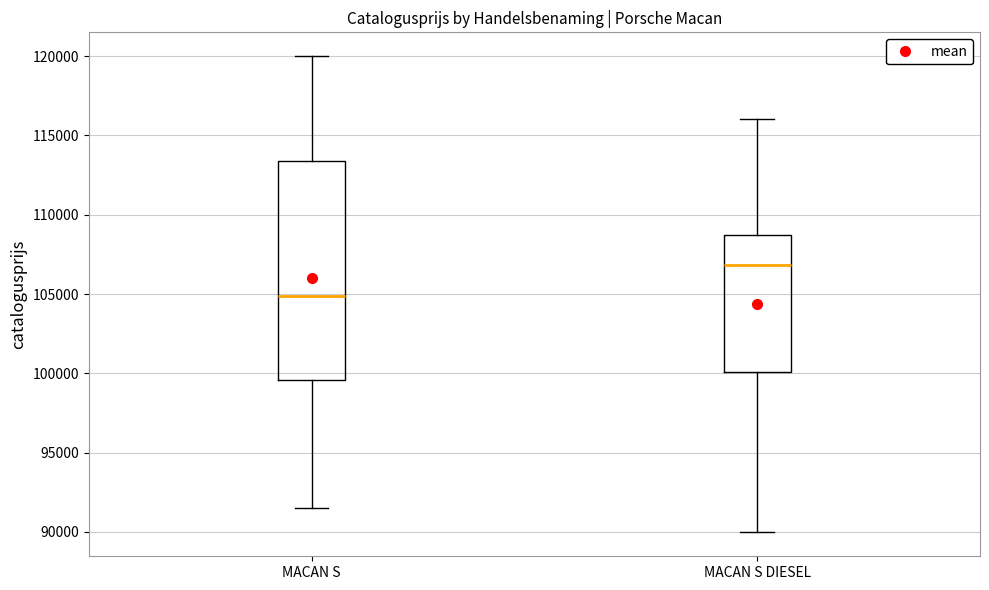

Reading left to right, read every box against the y-axis: the position of its median line, the range the box covers, and the ends of its whiskers. The values are not printed on the chart, so give them approximately, as read against the axis.

MACAN S: median 105000, box 99500 to 113500, whiskers 91500 to 120000
MACAN S DIESEL: median 107000, box 100000 to 108500, whiskers 90000 to 116000